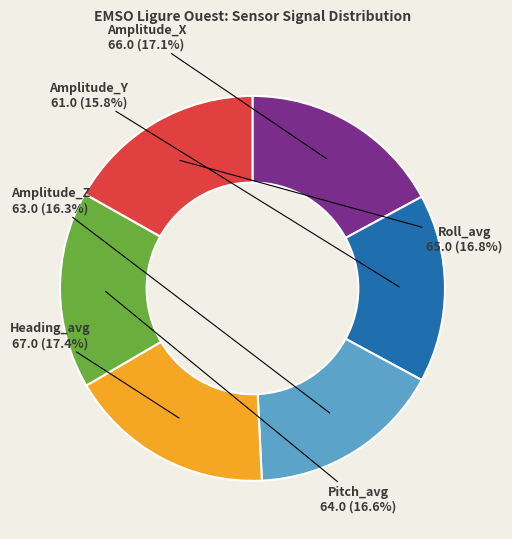

What percentage is the Pitch_avg slice, to the nearest percent?

17%